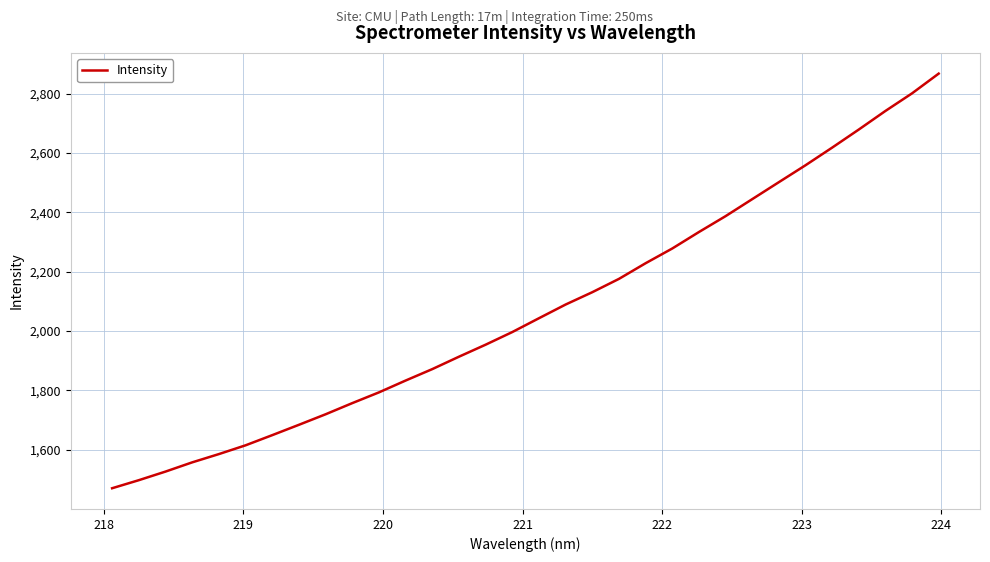

What is the greatest value displayed?

2867.8